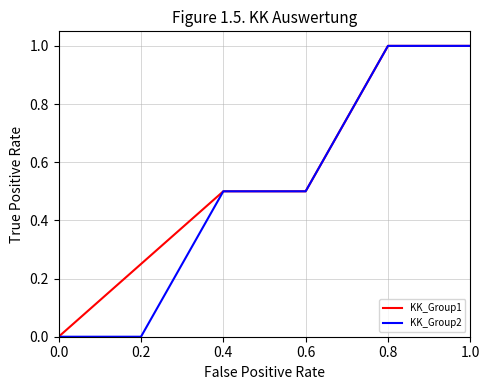

What is the difference between the maximum and minimum values in the KK_Group1 series?

1.0